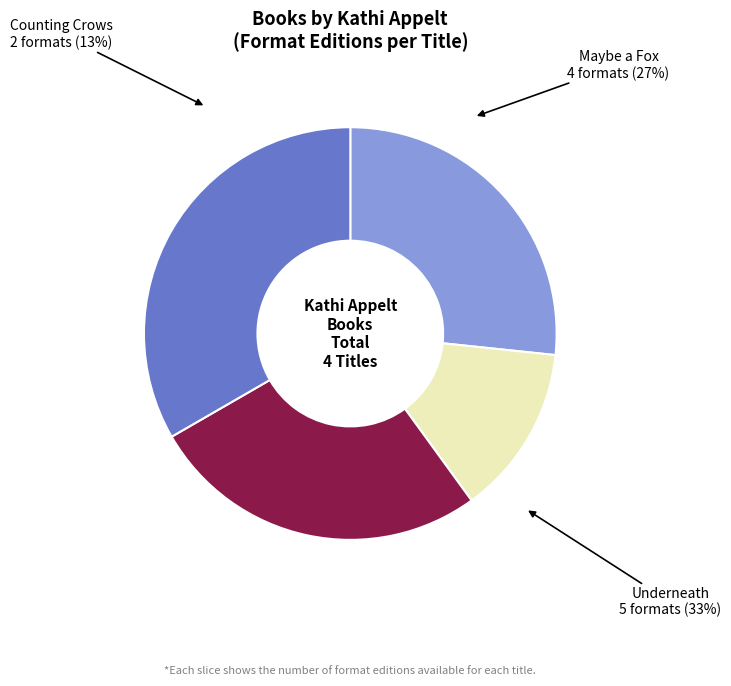

To the nearest percent, what portion does Underneath represent?

33%